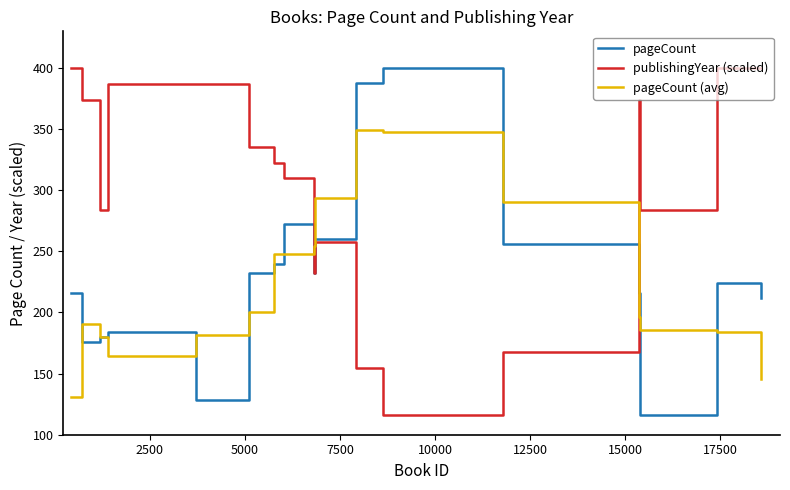

Which series has the largest total across all categories?

publishingYear (scaled)